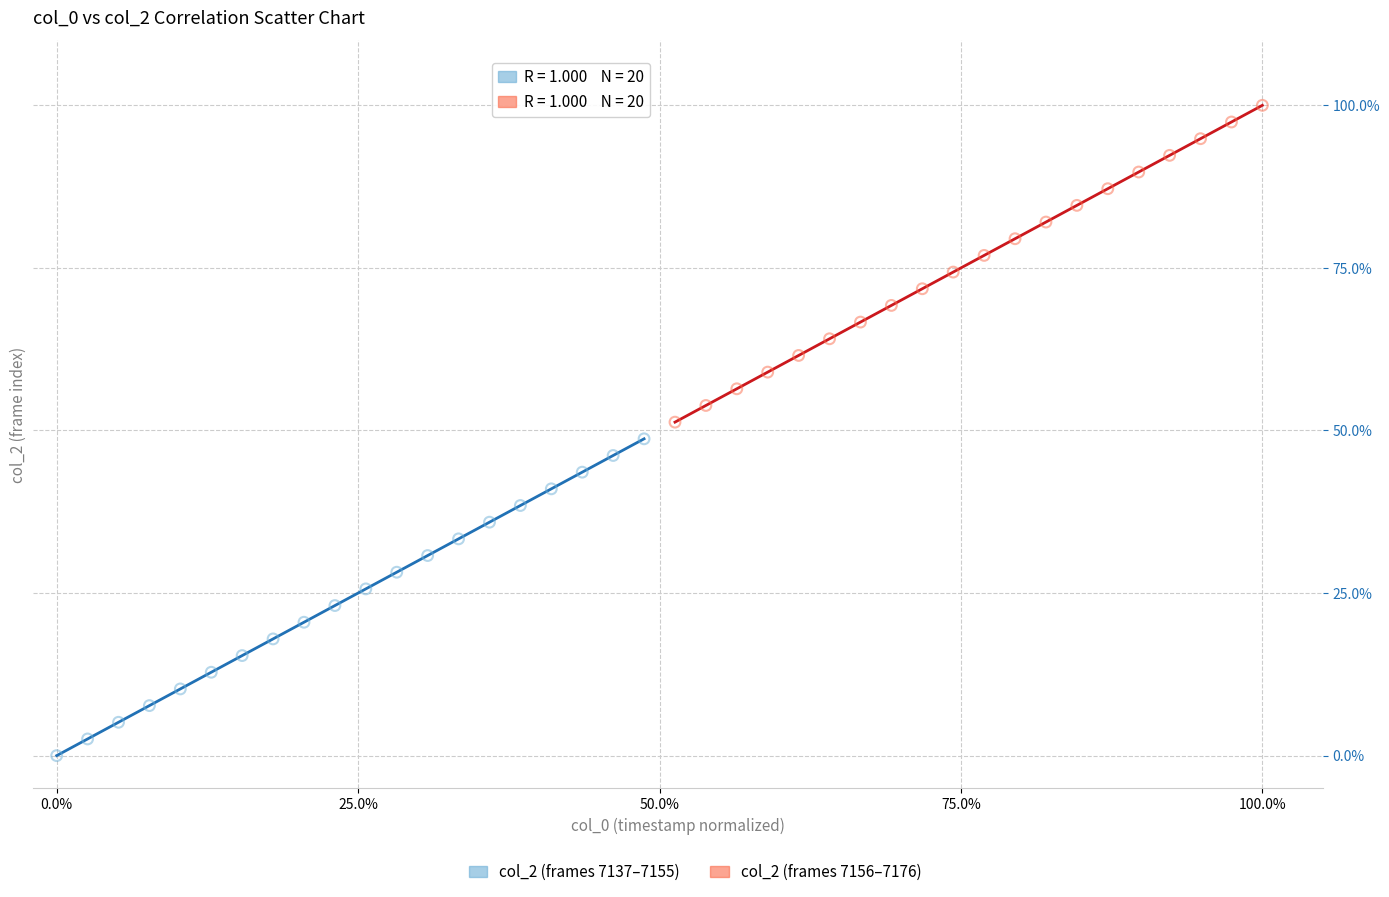

Which series contains the lowest Y value?

col_2 (frames 7137–7155)